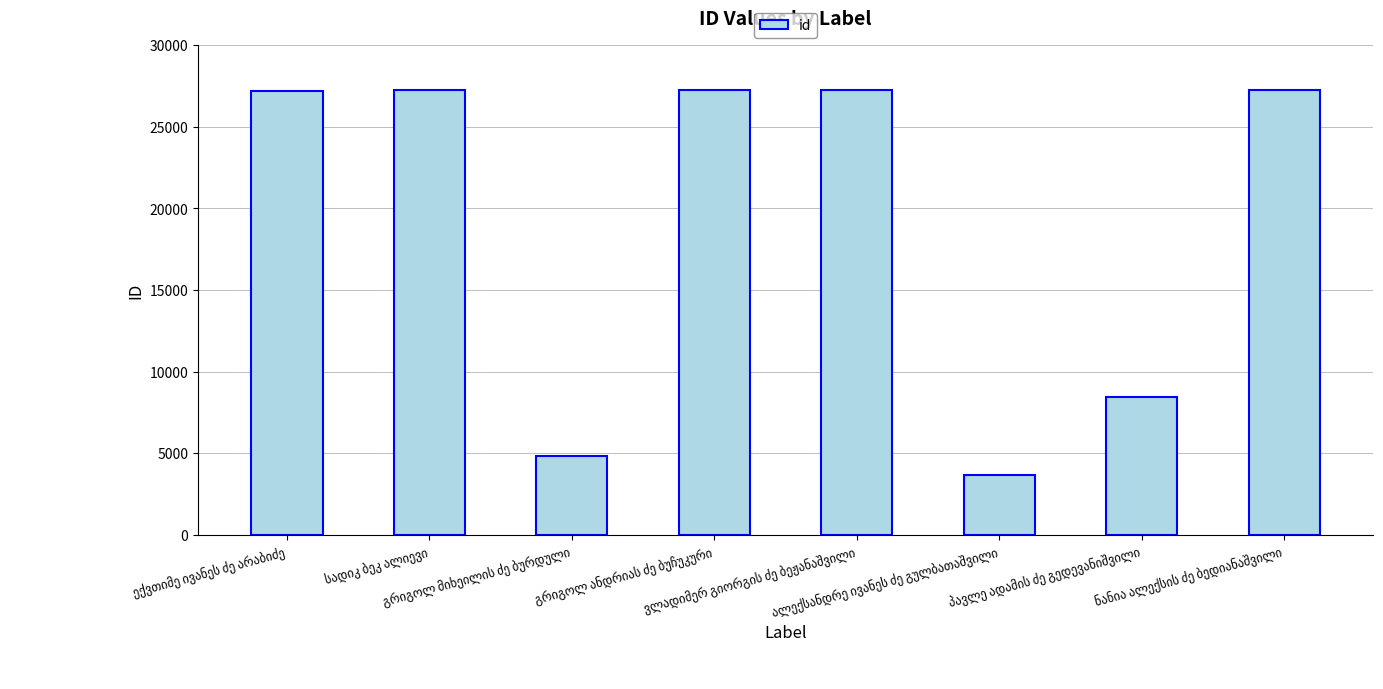

What is the value of the 1st bar from the left?

27223